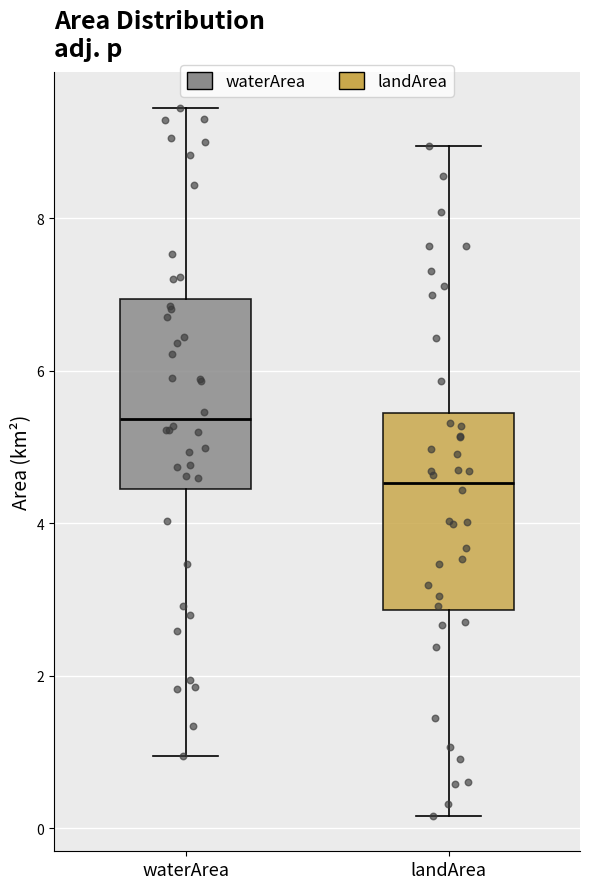

Reading left to right, transcribe this box plot: for each box, give where its median line is, the range the box spans, and where its two whiskers end, as read against the y-axis. The values are not printed on the chart, so give them approximately, as read against the axis.

waterArea: median 5.4, box 4.4 to 7.0, whiskers 1.0 to 9.4
landArea: median 4.6, box 2.8 to 5.4, whiskers 0.2 to 9.0